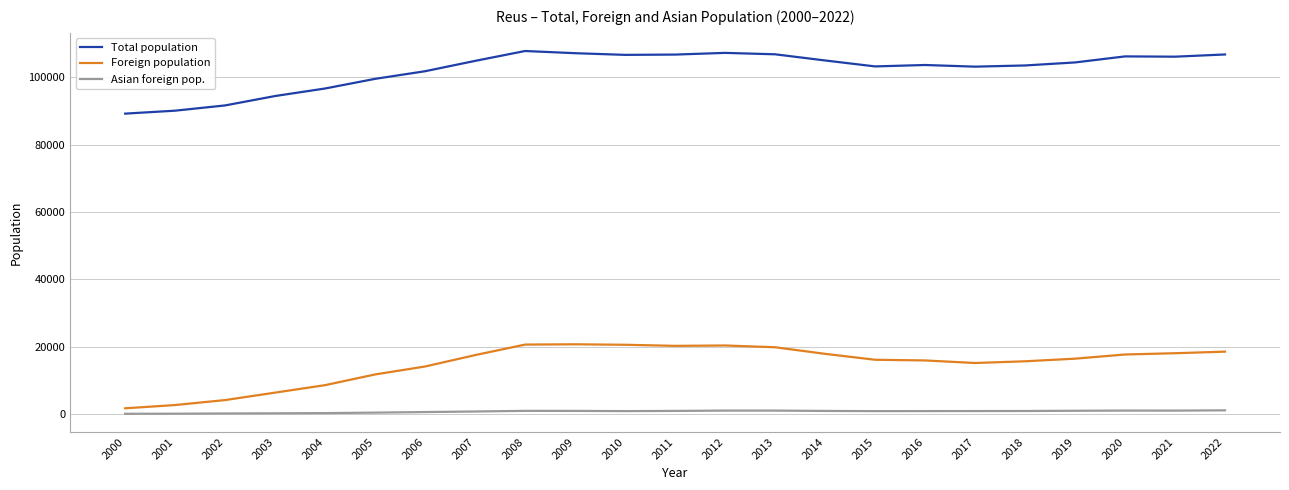

Rank the series at 2003 from highest to lowest value.

Total population, Foreign population, Asian foreign pop.